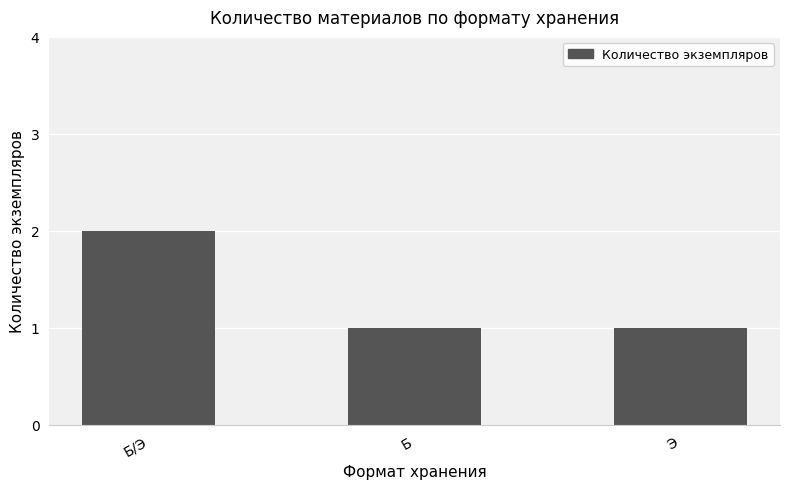

The chart shows a value of 0 at Б. True or false?

False